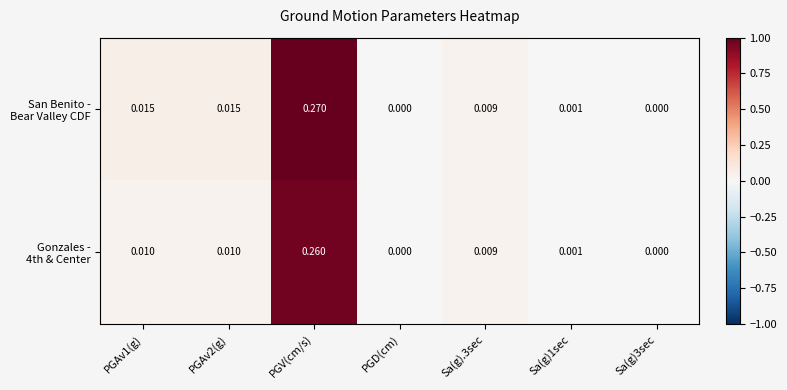

At which category does the chart reach its peak across all series?

PGV(cm/s)